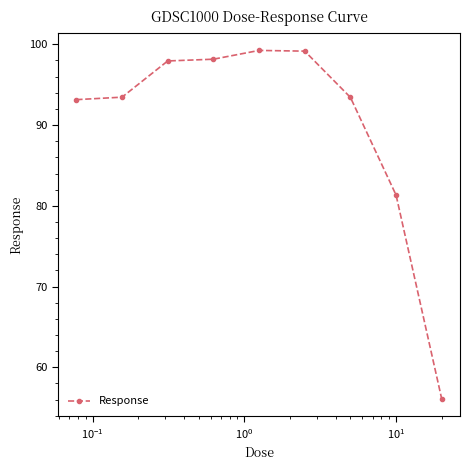

What is the maximum value shown in the chart?

99.2